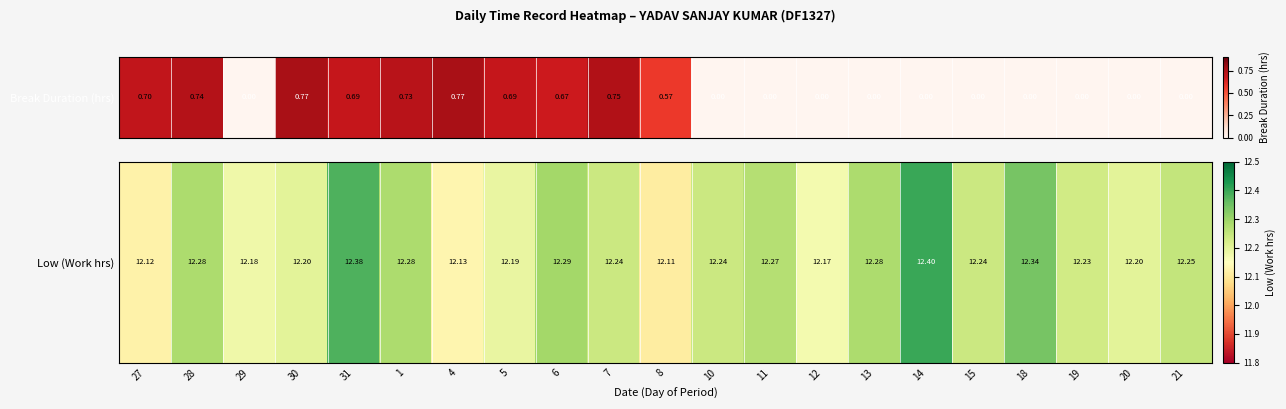

Approximately how many times larger is the value at 28 compared to 18?

1.0